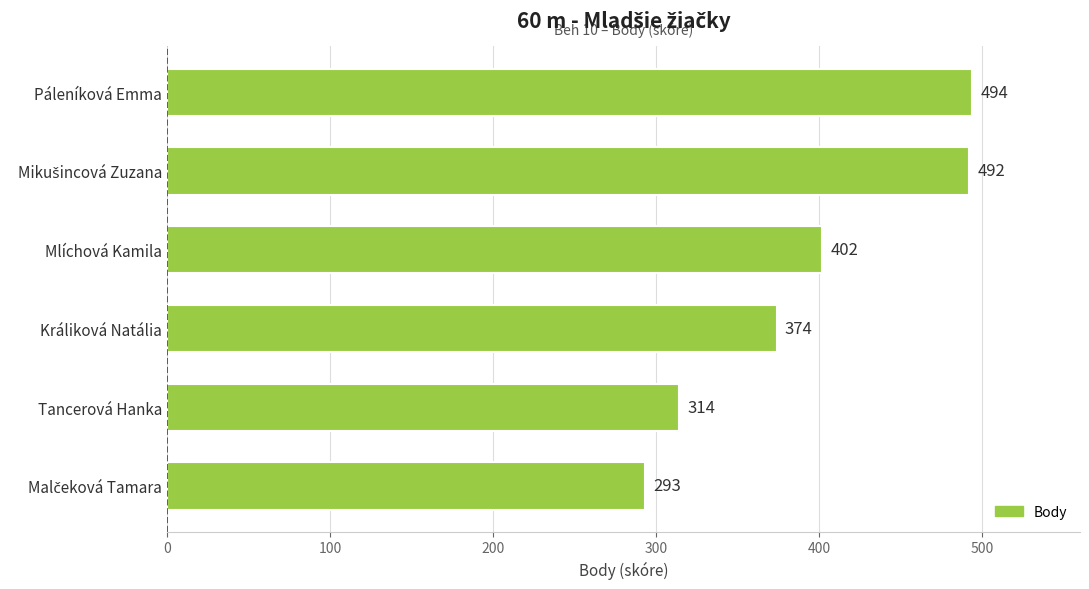

What is the average value?

395